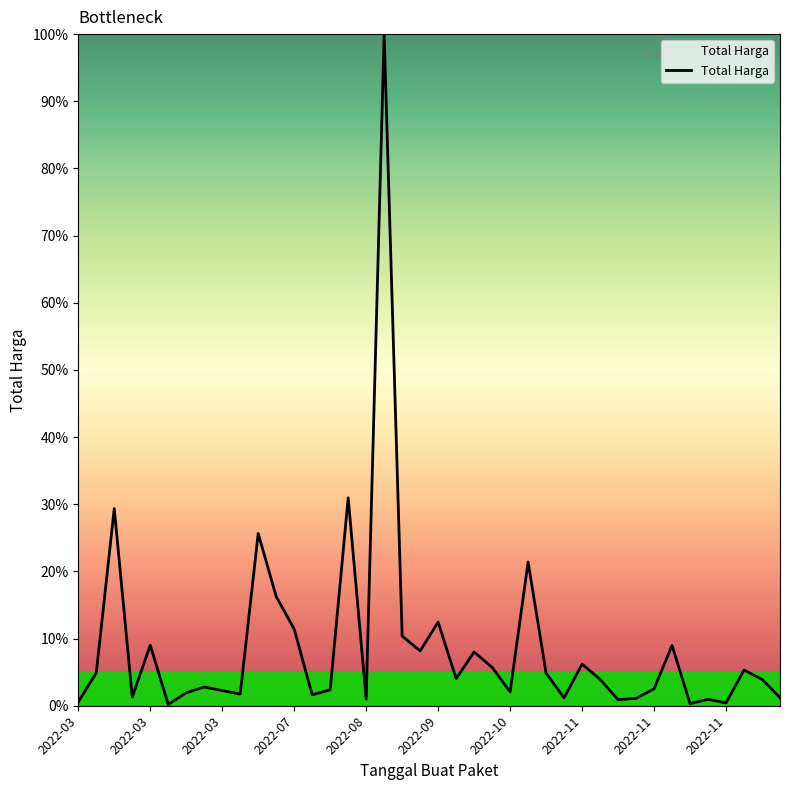

What is the difference between the maximum and minimum values?

99.8